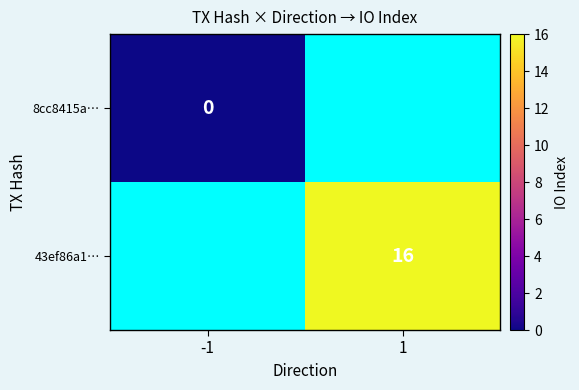

True or false: 43ef86a1… has a value of 8 at 1.

False